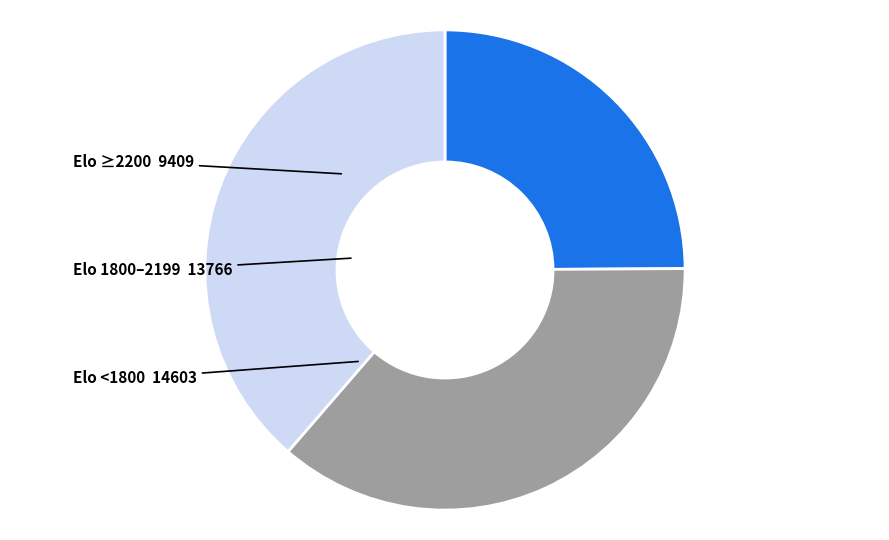

Which slice is the smallest?

Elo ≥2200